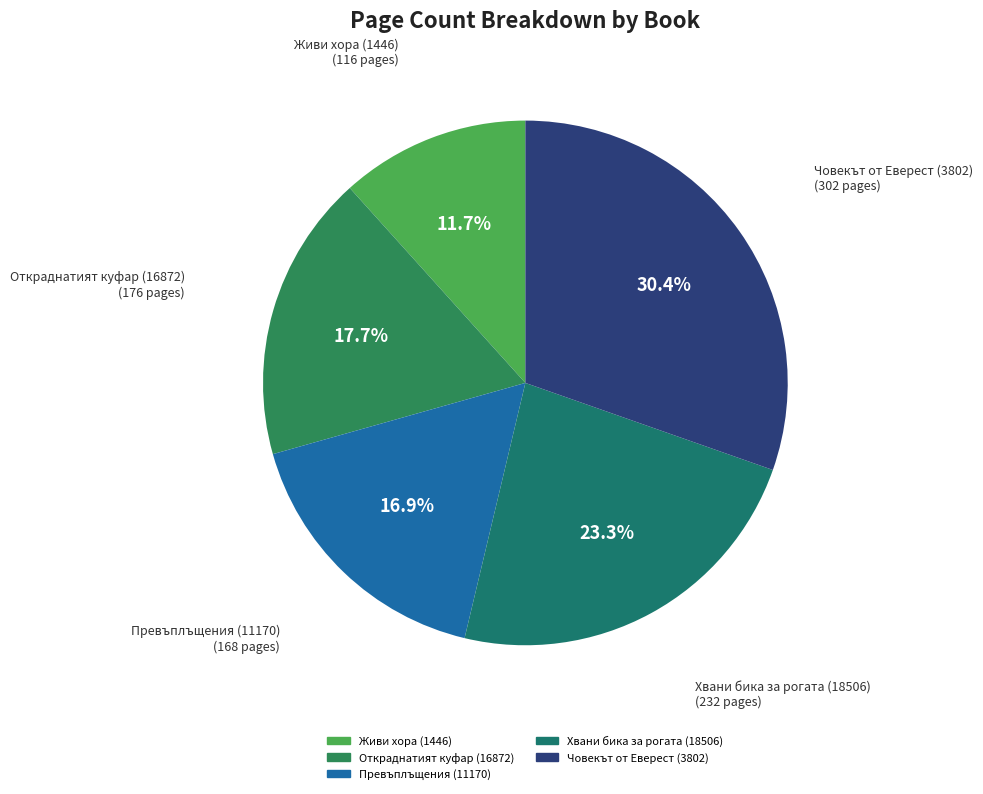

Approximately how many times larger is the value at Откраднатият куфар (16872) compared to Хвани бика за рогата (18506)?

0.8